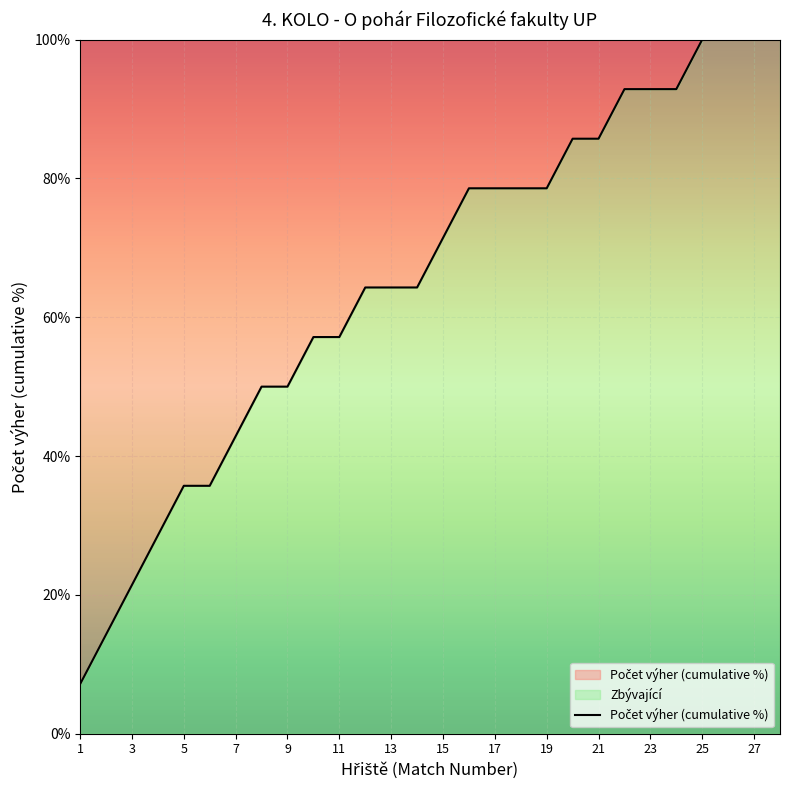

Is it true that the value at 23 is 92.9?

True